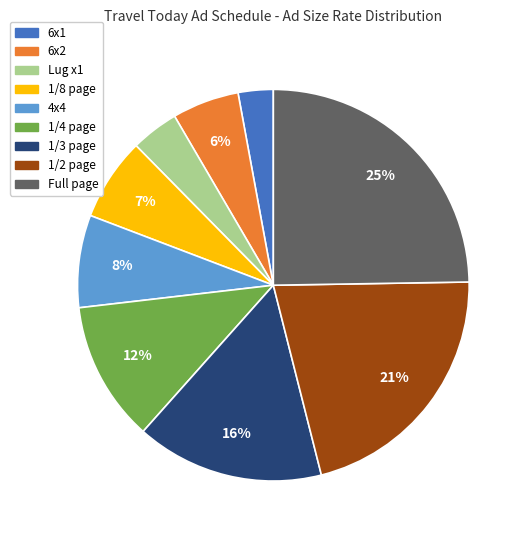

Is the sum of Full page and 6x2 greater than half?

No